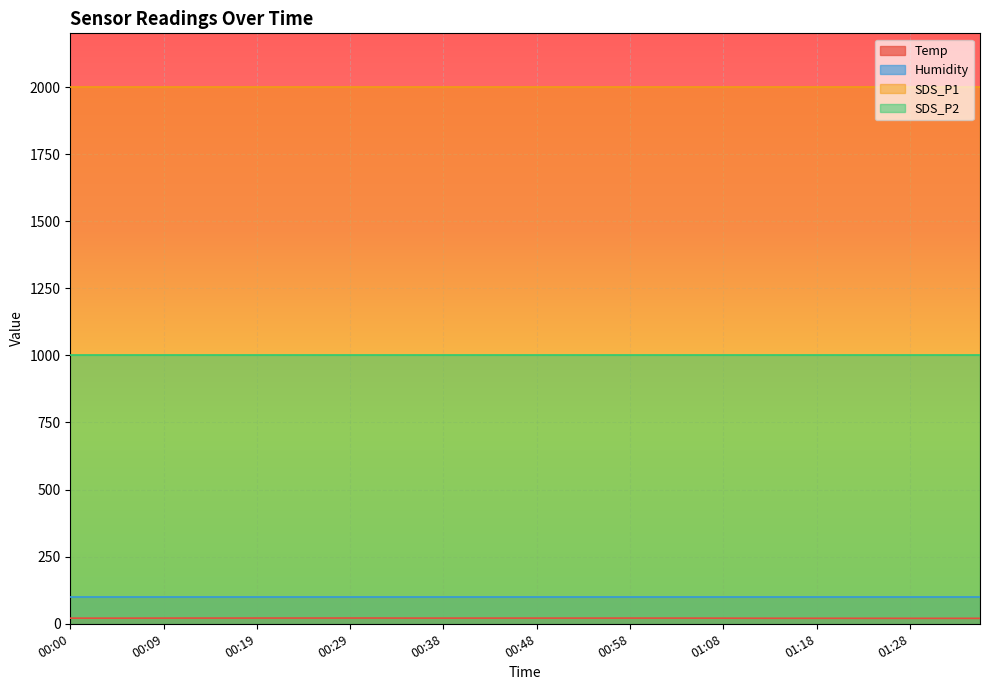

What are all the series names shown in the legend?

Temp, Humidity, SDS_P1, SDS_P2